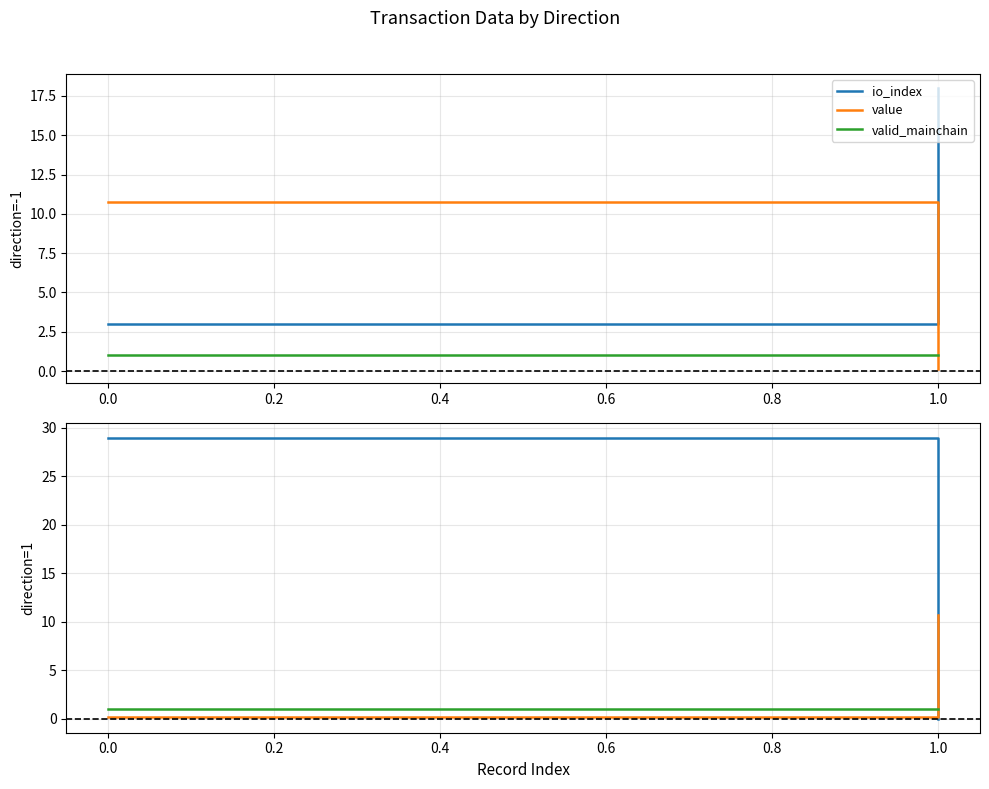

Read the valid_mainchain value at 1.0.

1.0